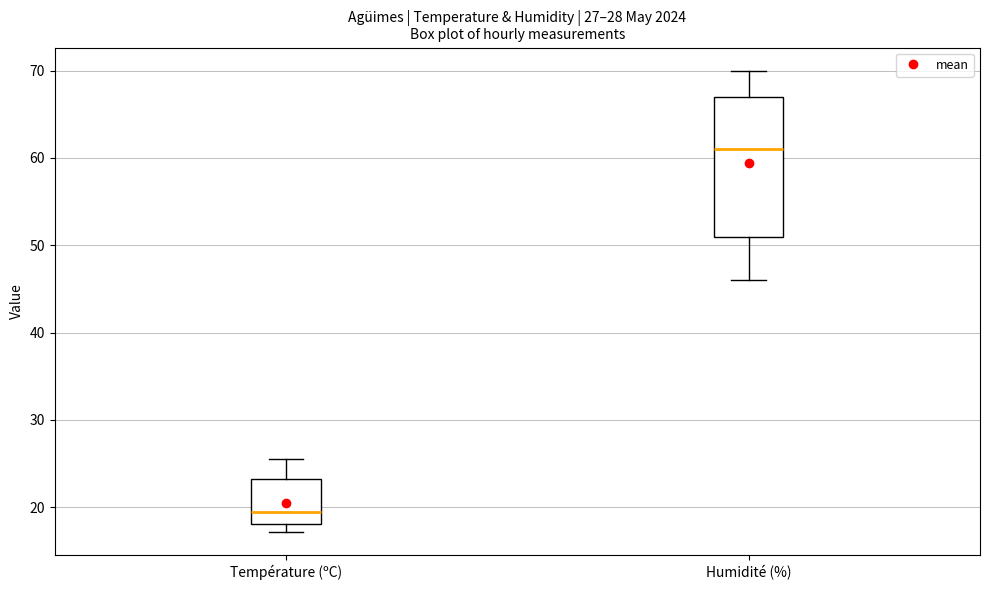

Which box has the lowest median line?

Température (ºC)